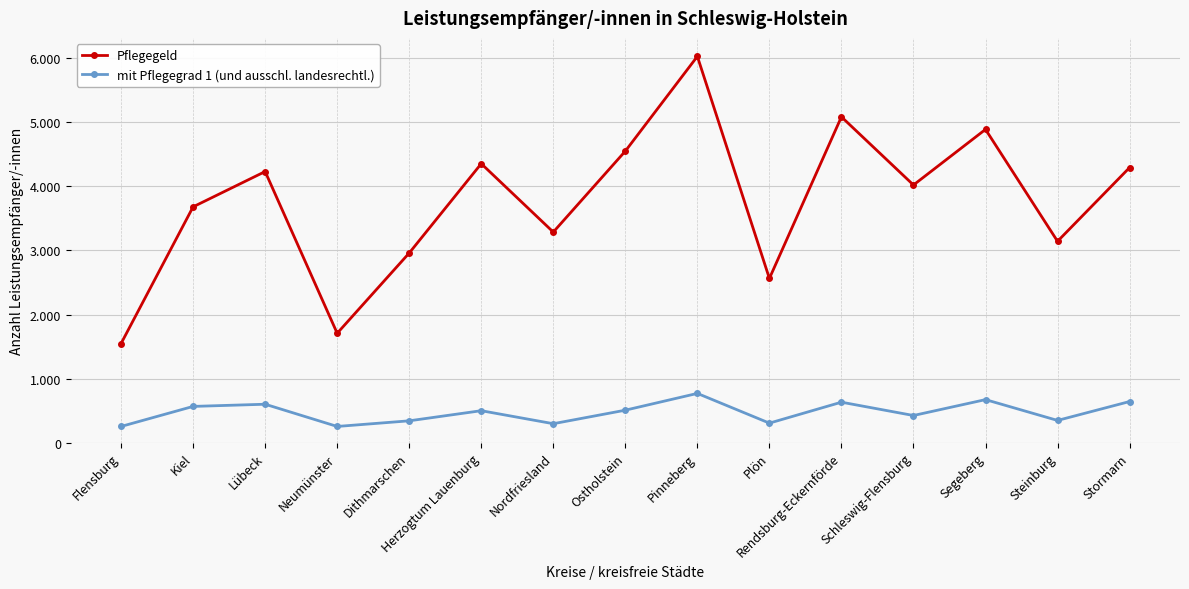

What are all the series names shown in the legend?

Pflegegeld, mit Pflegegrad 1 (und ausschl. landesrechtl.)